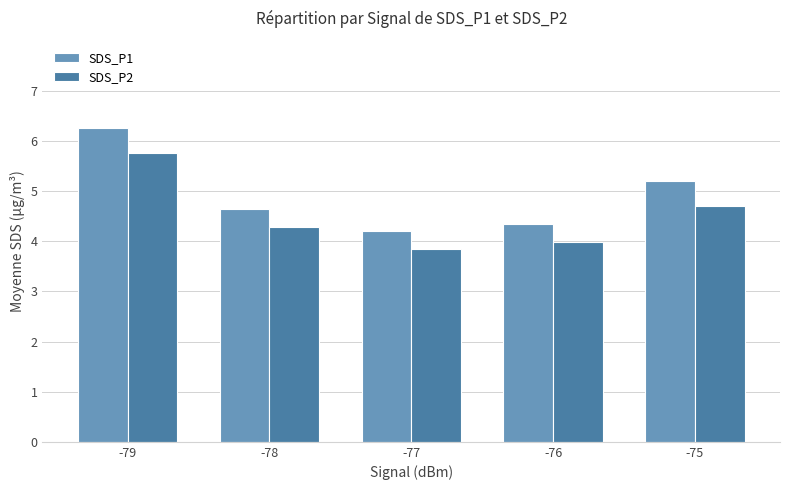

Is it true that SDS_P2 equals 7.4 at -78?

False